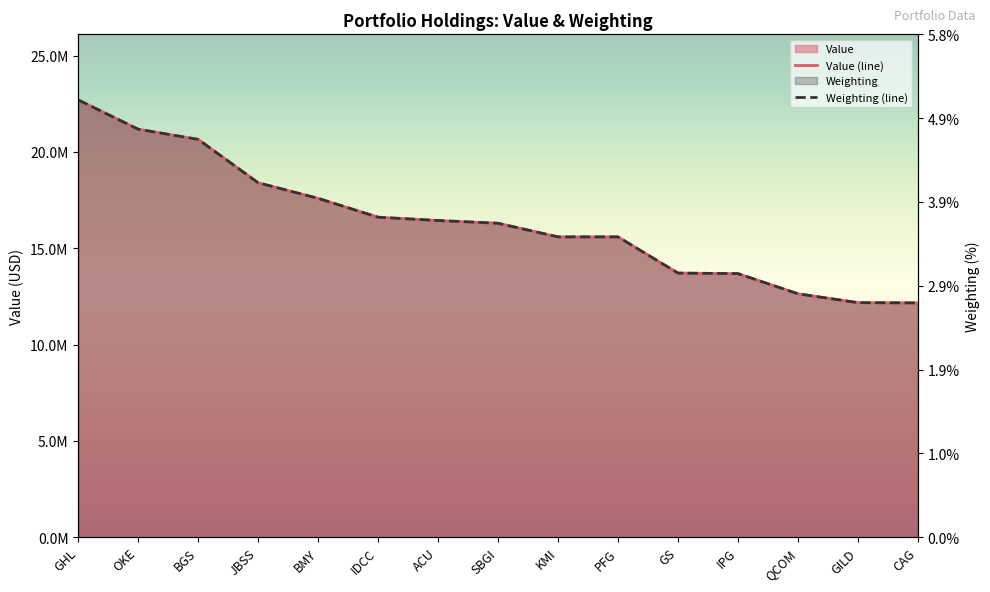

How many distinct data groups are displayed?

2